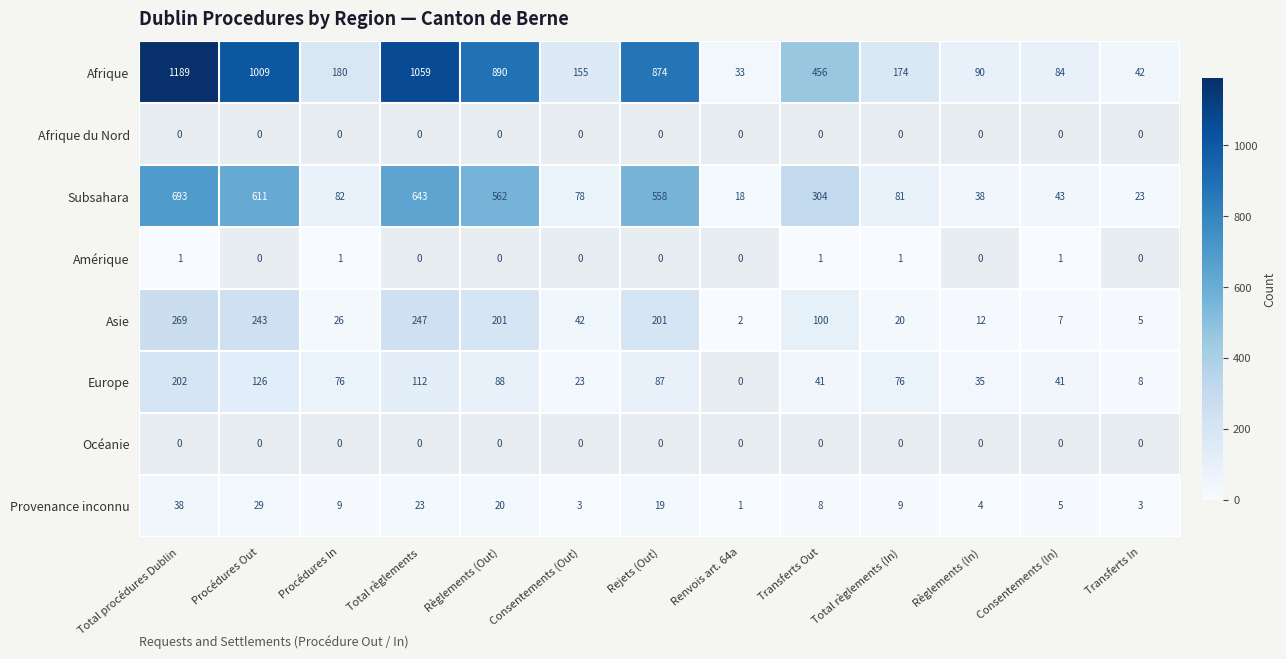

What is the highest value of the Provenance inconnu series?

38